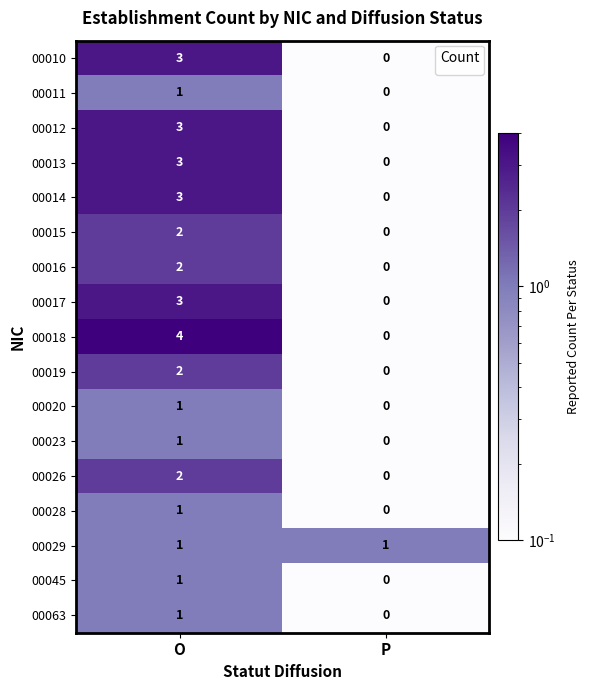

What is the difference between the 00018 values at P and O?

4